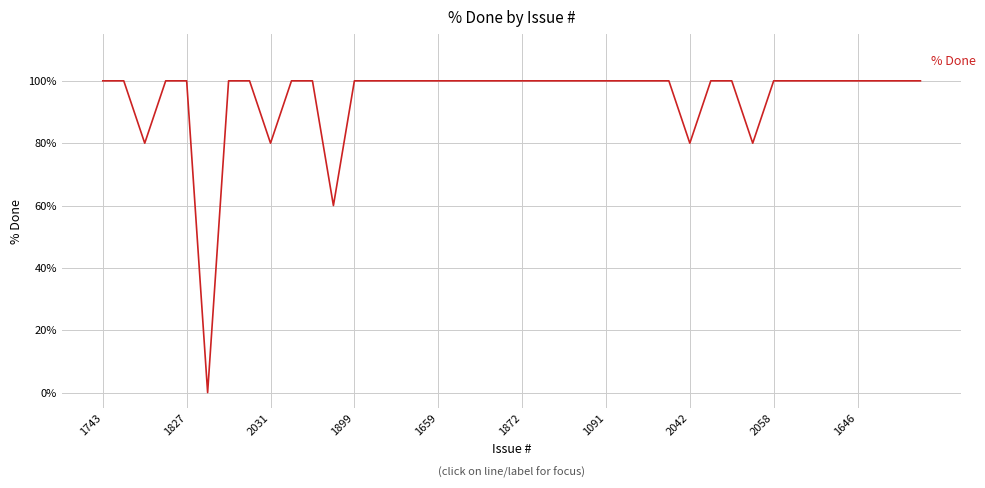

How many values are above zero?

39